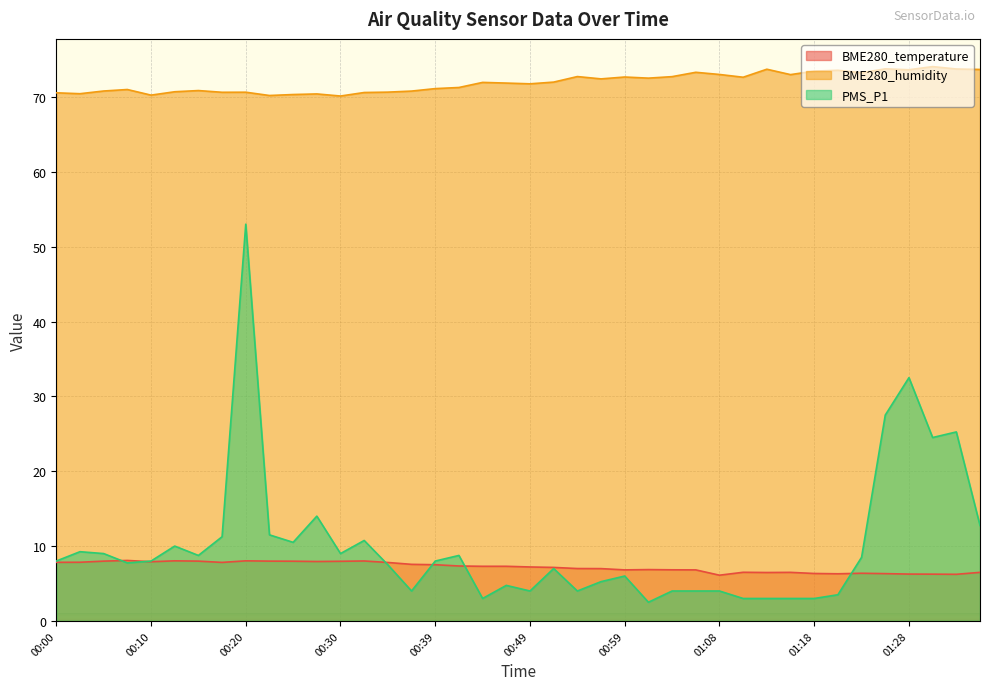

Where is the first local minimum for BME280_temperature?

00:10